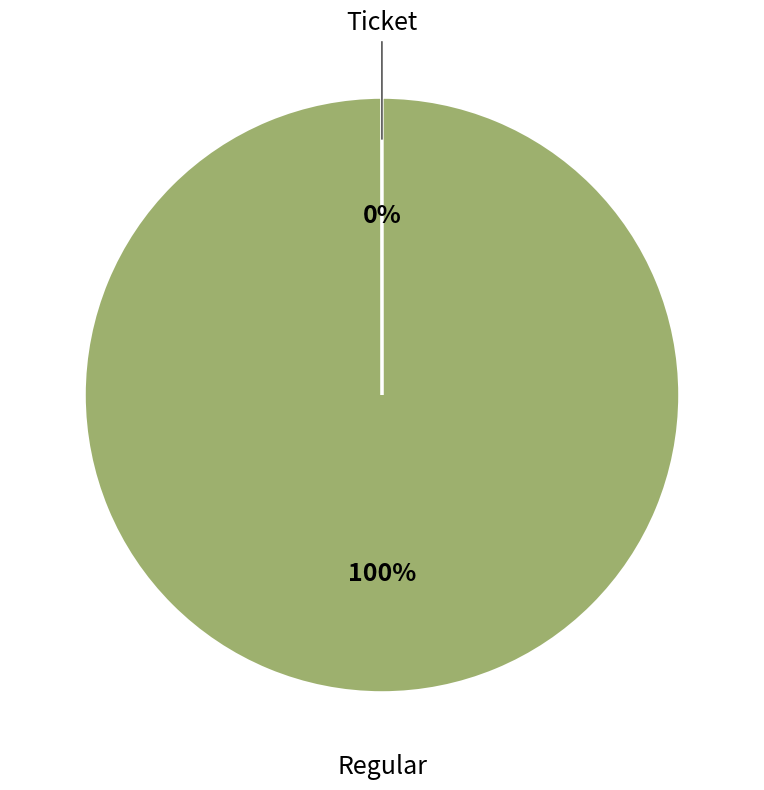

To the nearest percent, what is the difference between the largest and smallest slice percentages?

100%